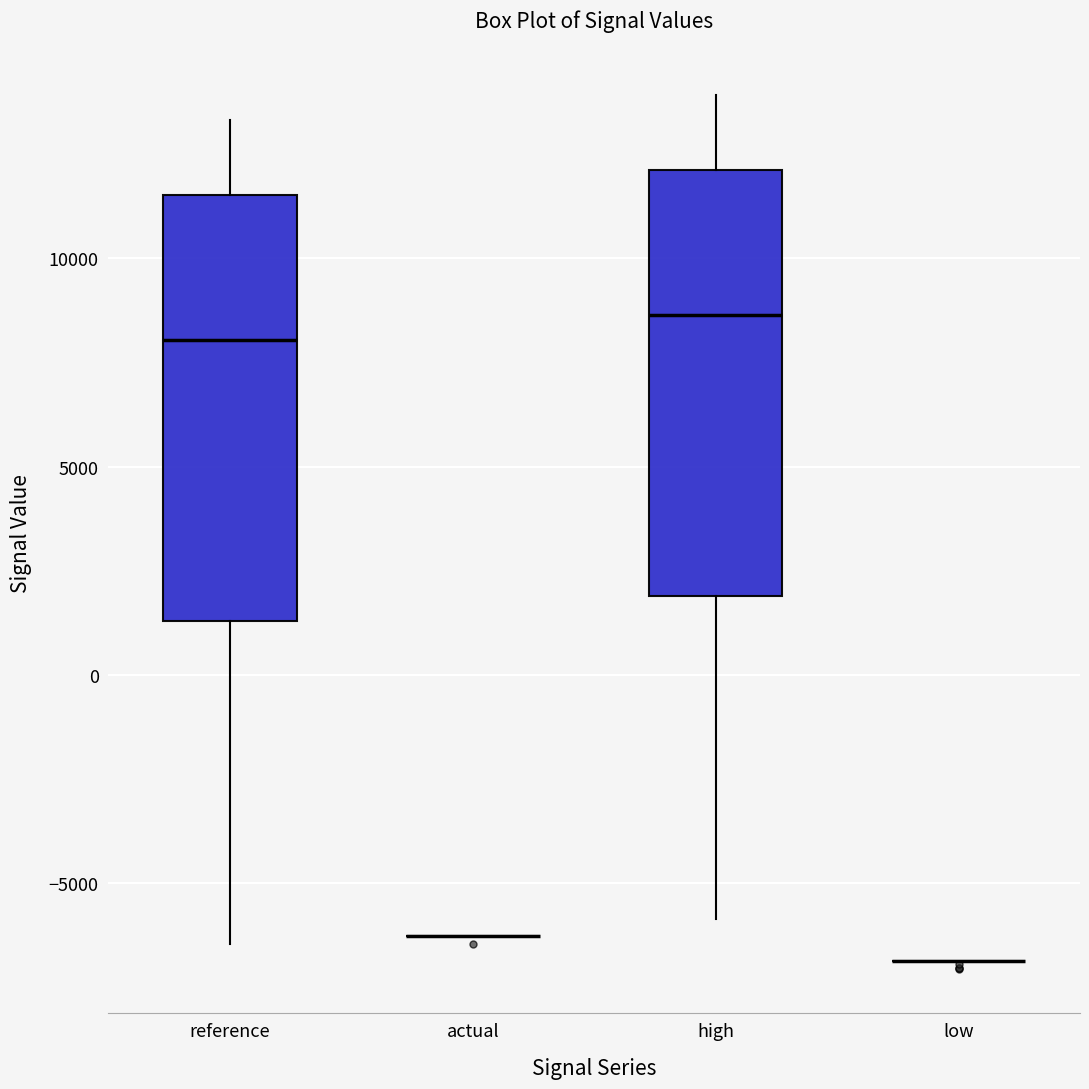

Where does the upper whisker of the box for high end on the y-axis? The values are not printed on the chart, so give them approximately, as read against the axis.

14000